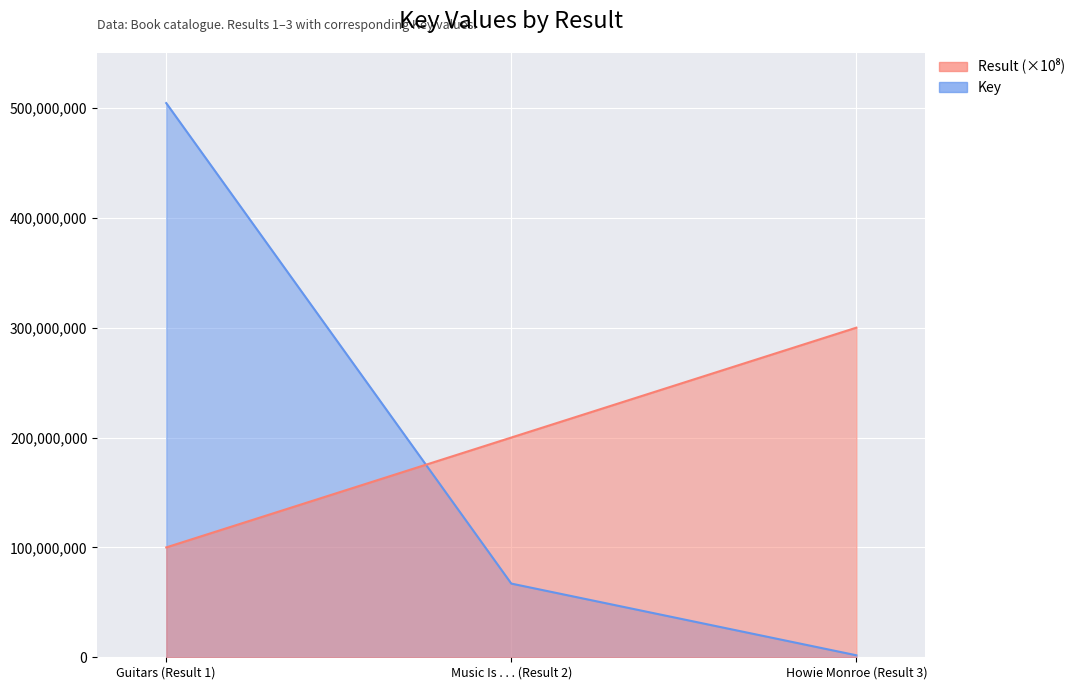

True or false: Result has a value of 100000000 at Guitars (Result 1).

True